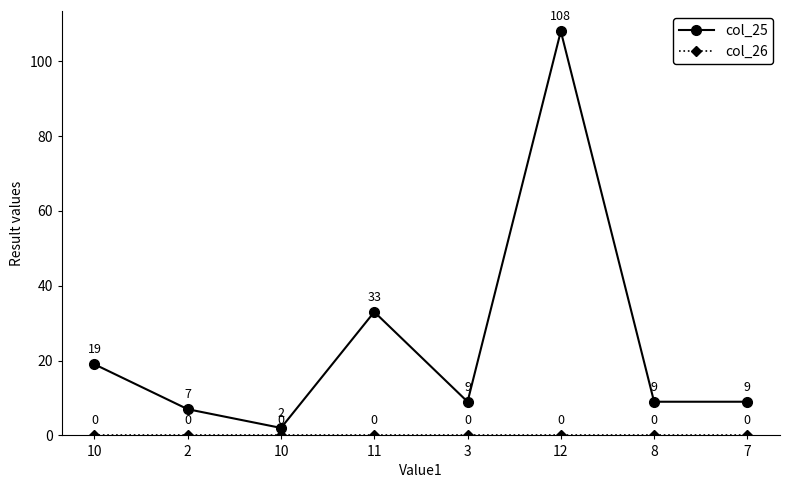

Is the value of col_26 at 10 greater than the value of col_25 at 2?

No